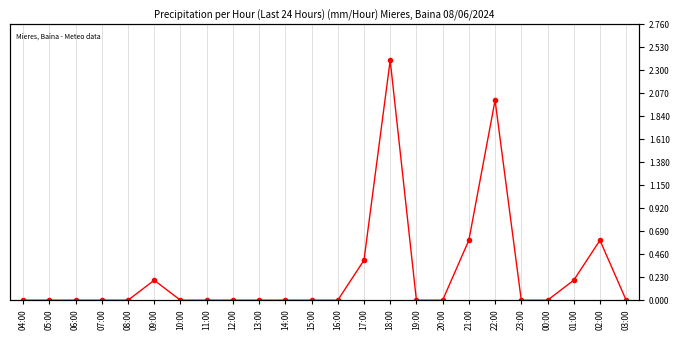

List the labels in order of value, smallest first.

04:00, 05:00, 06:00, 07:00, 08:00, 10:00, 11:00, 12:00, 13:00, 14:00, 15:00, 16:00, 19:00, 20:00, 23:00, 00:00, 03:00, 09:00, 01:00, 17:00, 21:00, 02:00, 22:00, 18:00